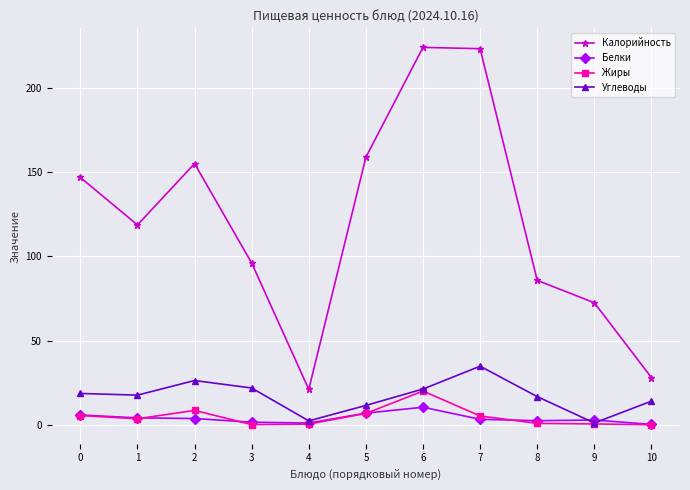

What is the value of the Калорийность point at the 1st from the left?

146.8